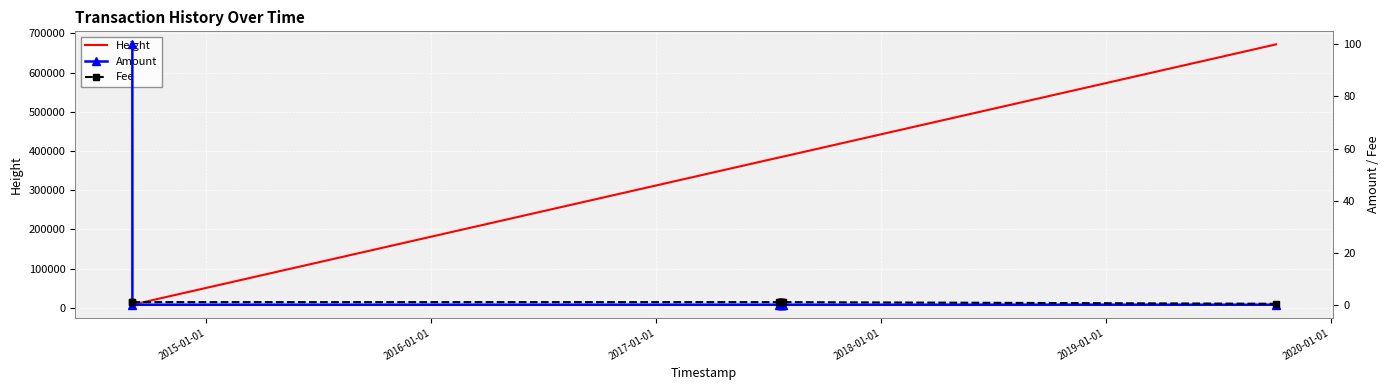

True or false: Height and Fee intersect in this chart.

False